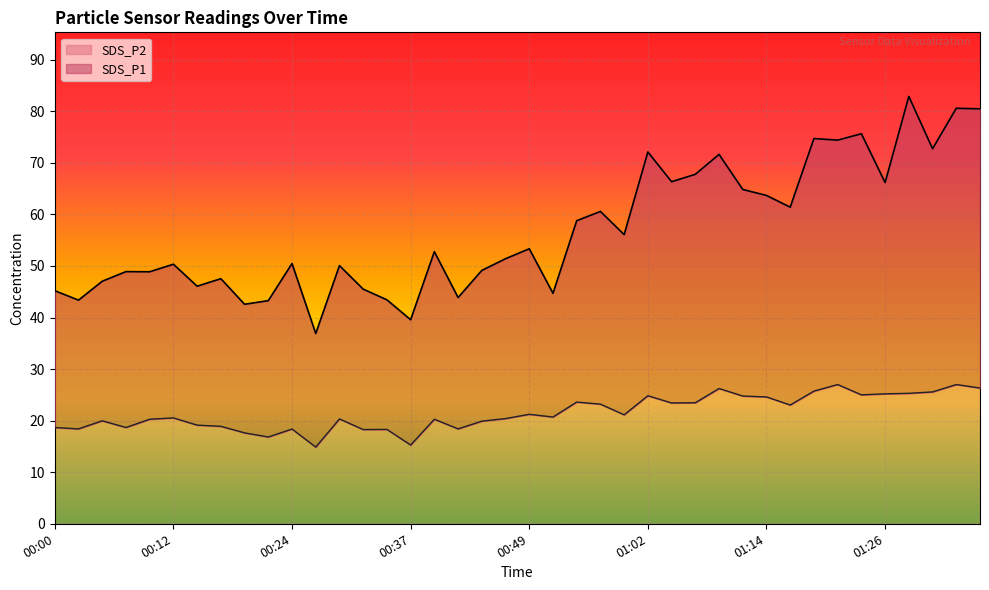

Which series has the largest total across all categories?

SDS_P1